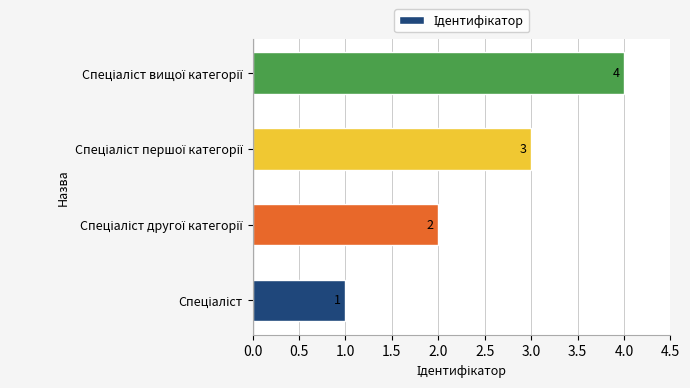

How many values are between 2 and 4?

3